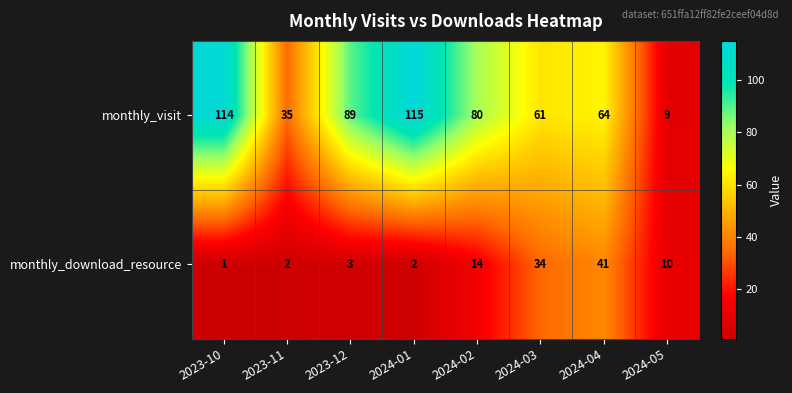

How many distinct data groups are displayed?

2